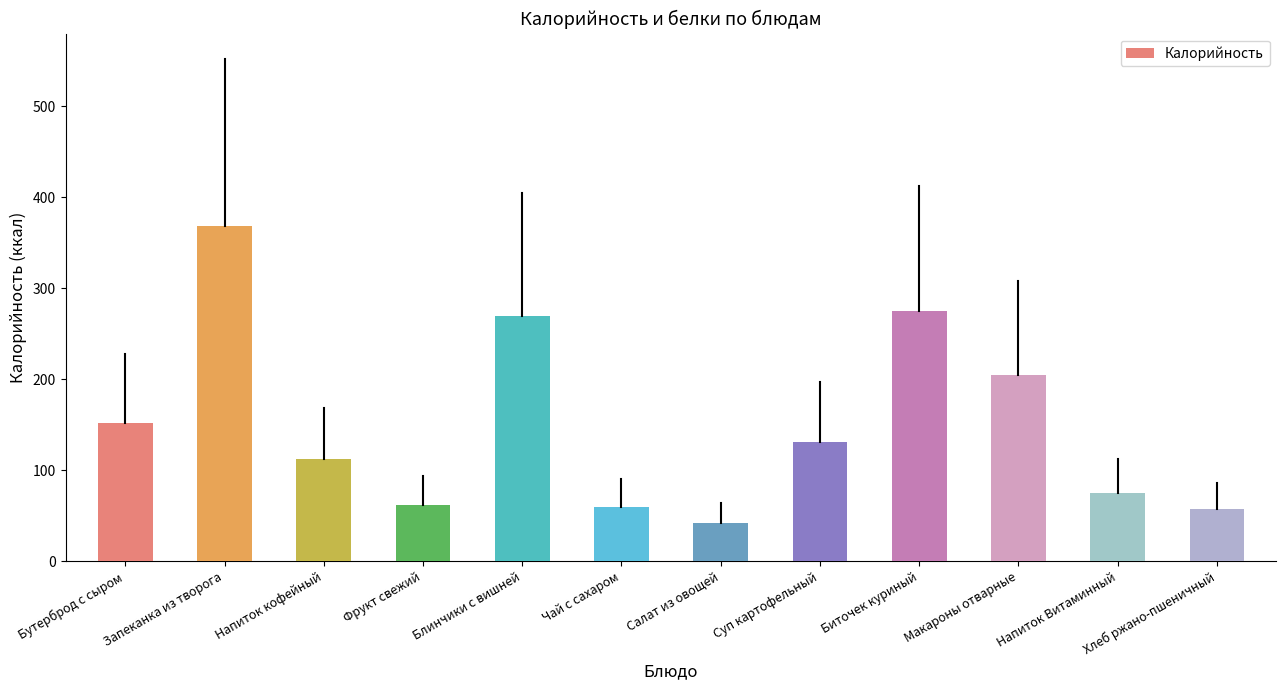

What is the value of the 9th bar from the left?

275.0